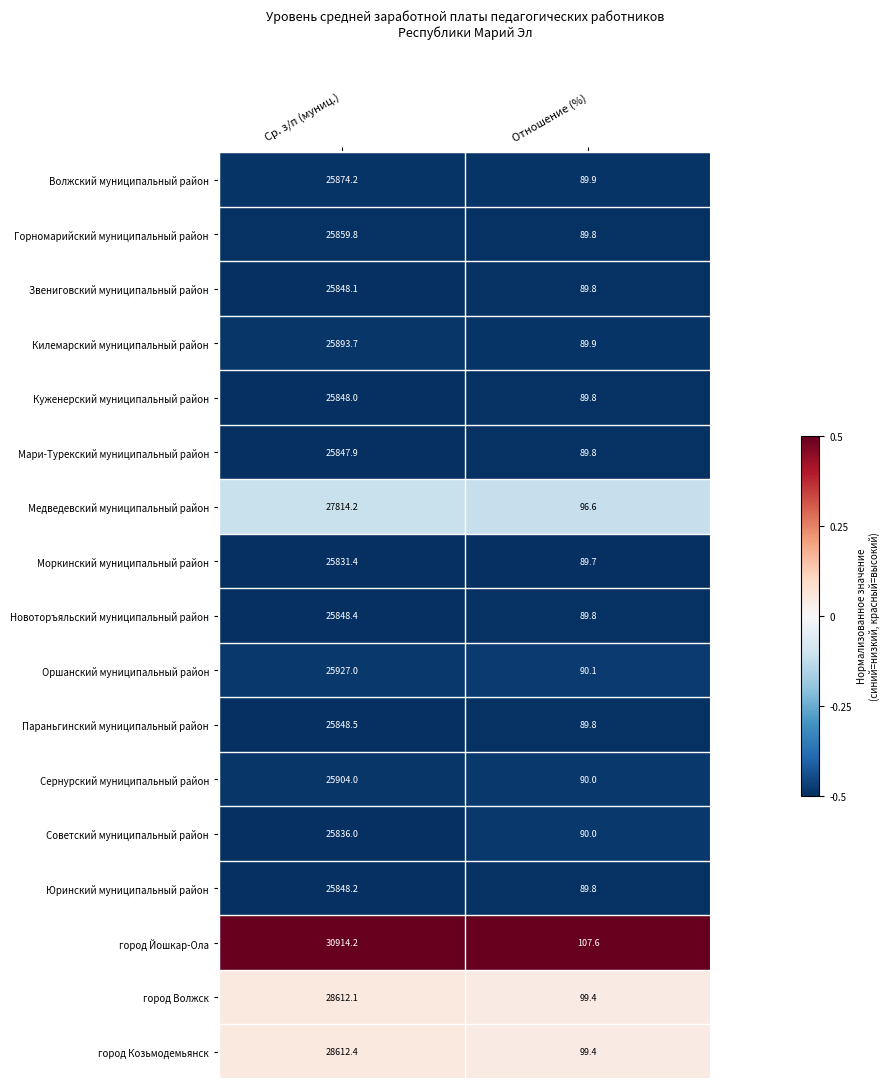

List the series in order of their peak value, highest first.

город Йошкар-Ола, город Козьмодемьянск, город Волжск, Медведевский муниципальный район, Оршанский муниципальный район, Сернурский муниципальный район, Килемарский муниципальный район, Волжский муниципальный район, Горномарийский муниципальный район, Параньгинский муниципальный район, Новоторъяльский муниципальный район, Юринский муниципальный район, Звениговский муниципальный район, Куженерский муниципальный район, Мари-Турекский муниципальный район, Советский муниципальный район, Моркинский муниципальный район